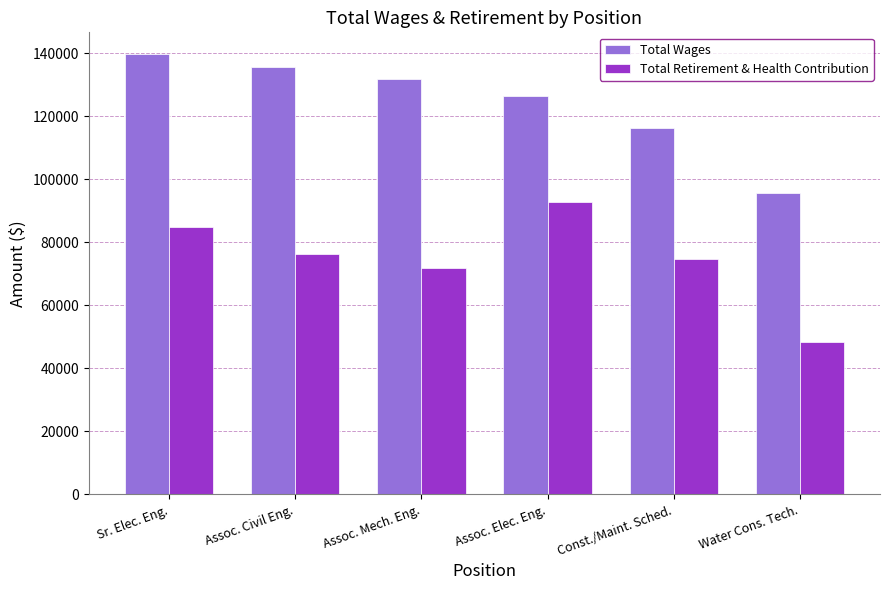

What is the label of the 2nd bar from the left?

Assoc. Civil Eng.